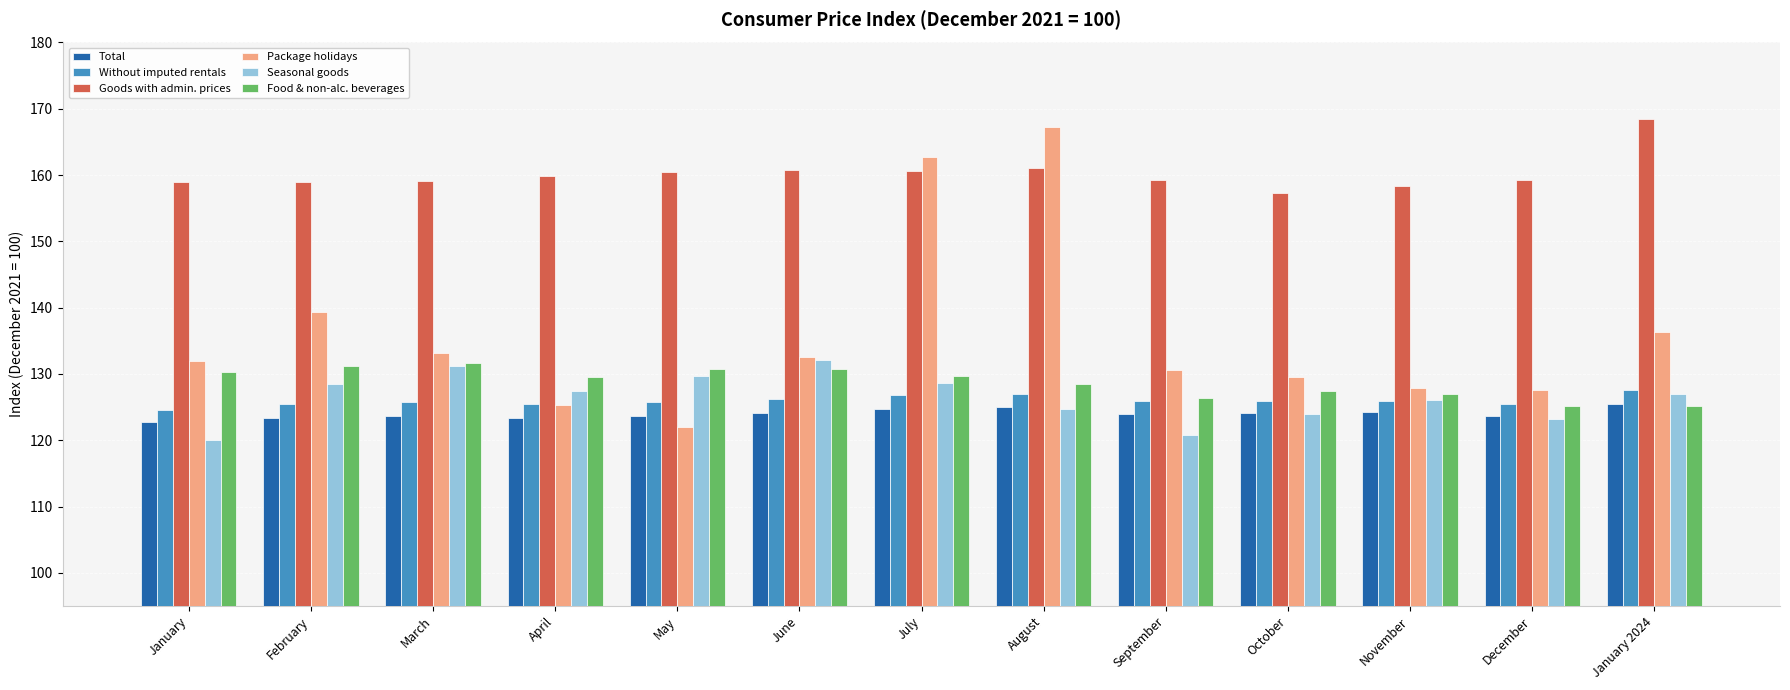

Between May and August, which series saw the biggest shift?

Package holidays